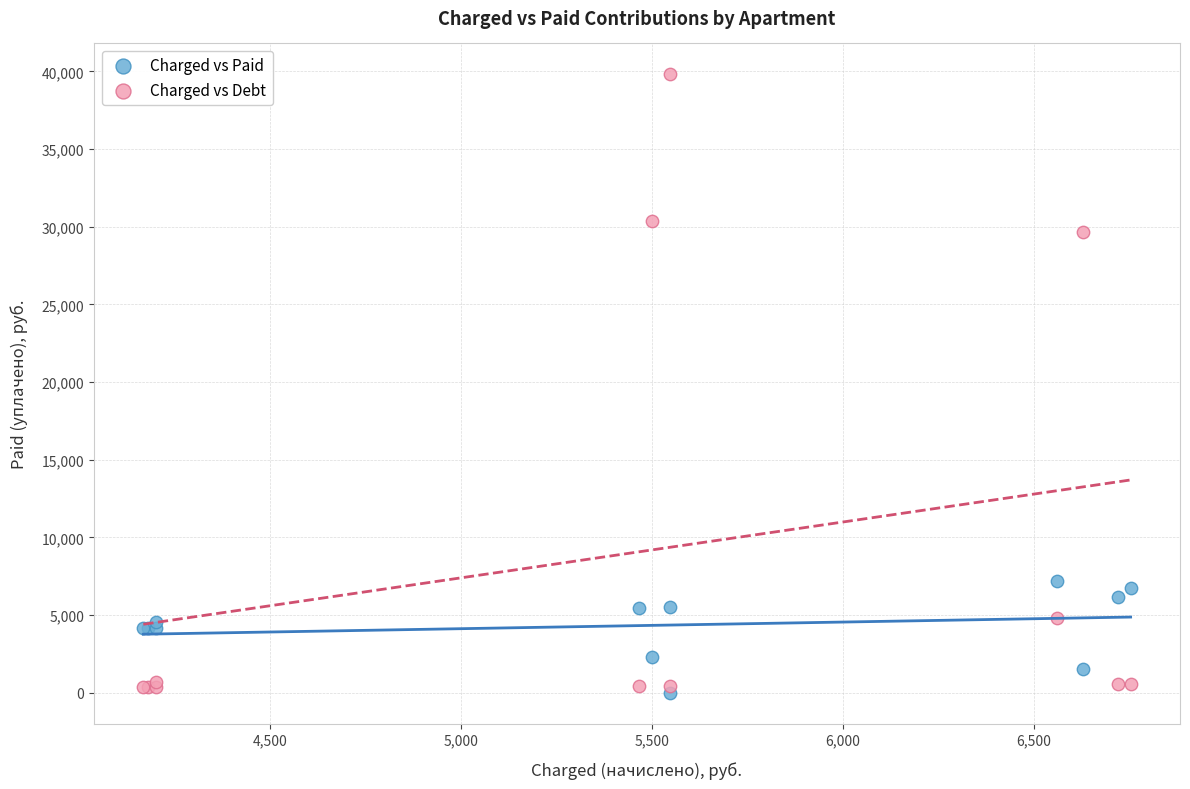

Which series contains the highest Y value?

Charged vs Debt